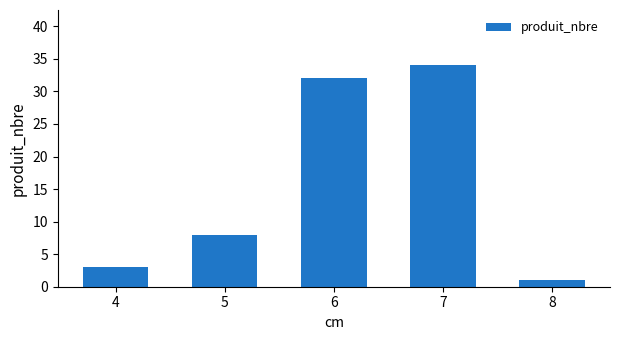

What is the difference between the second highest and minimum values?

31